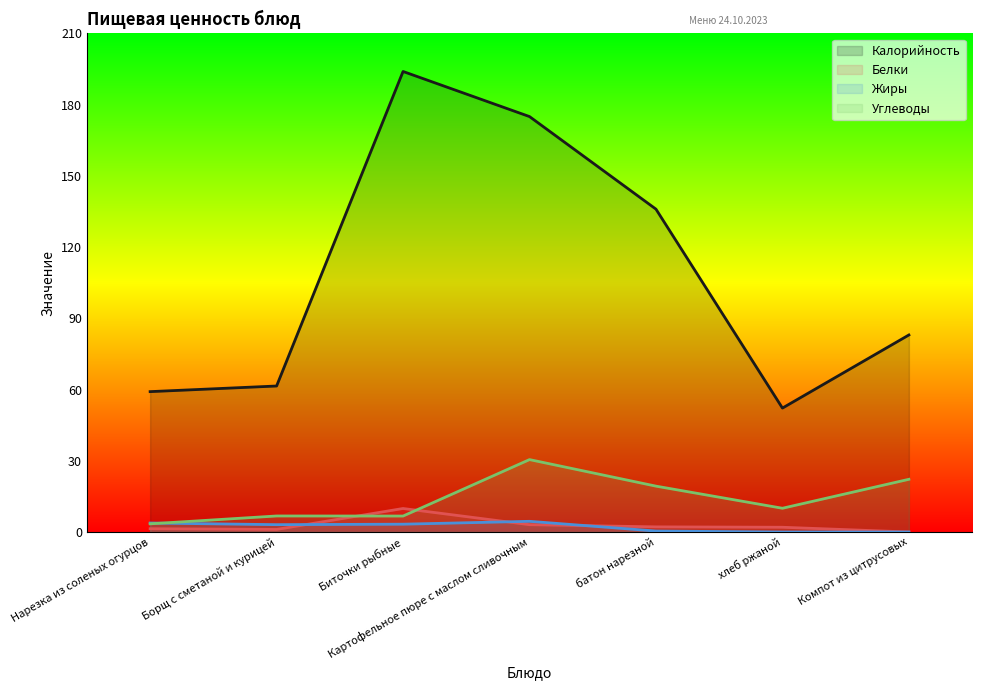

Reading left to right, transcribe all the data shown in this chart.

Калорийность: 59.1	61.5	194.0	175.0	136.0	52.2	83.0
Белки: 1.4	1.1	9.9	3.1	2.2	2.0	0.0
Жиры: 3.8	3.1	3.3	4.5	0.4	0.0	0.0
Углеводы: 3.4	6.8	6.7	30.5	19.3	10.0	22.2